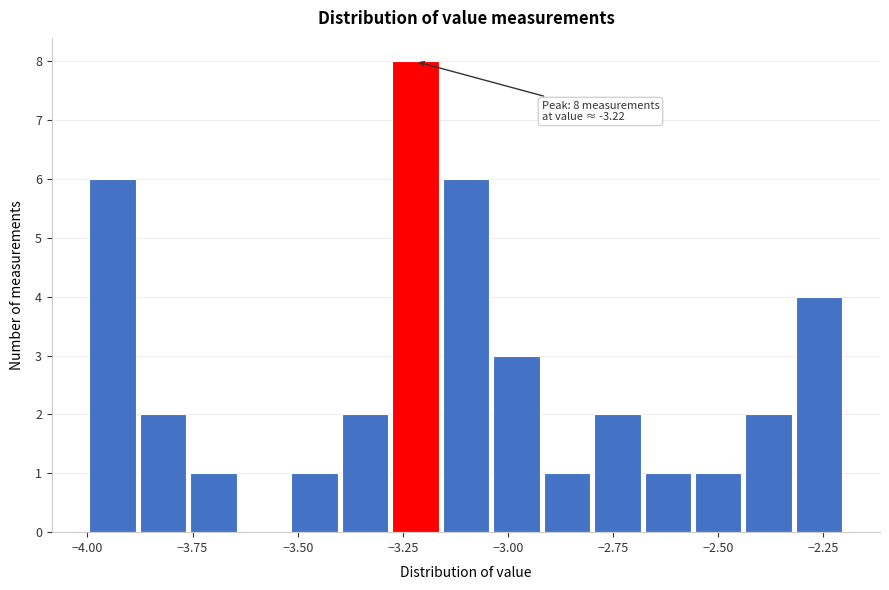

Read against the x-axis, roughly where is the centre of the tallest bar?

-3.20